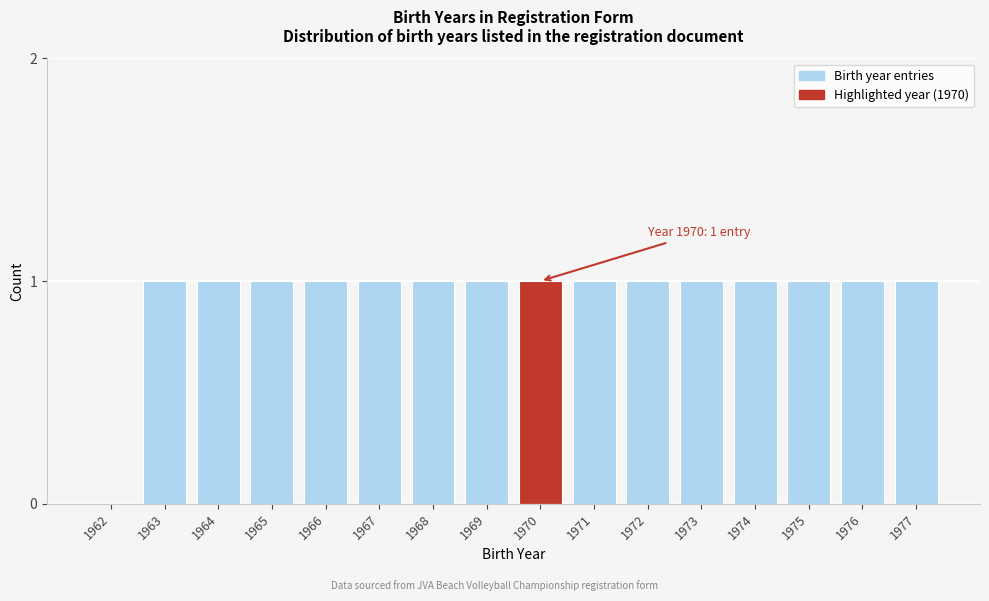

Reading left to right, what are all the values shown in this chart?

1962=0	1963=1	1964=1	1965=1	1966=1	1967=1	1968=1	1969=1	1970=1	1971=1	1972=1	1973=1	1974=1	1975=1	1976=1	1977=1